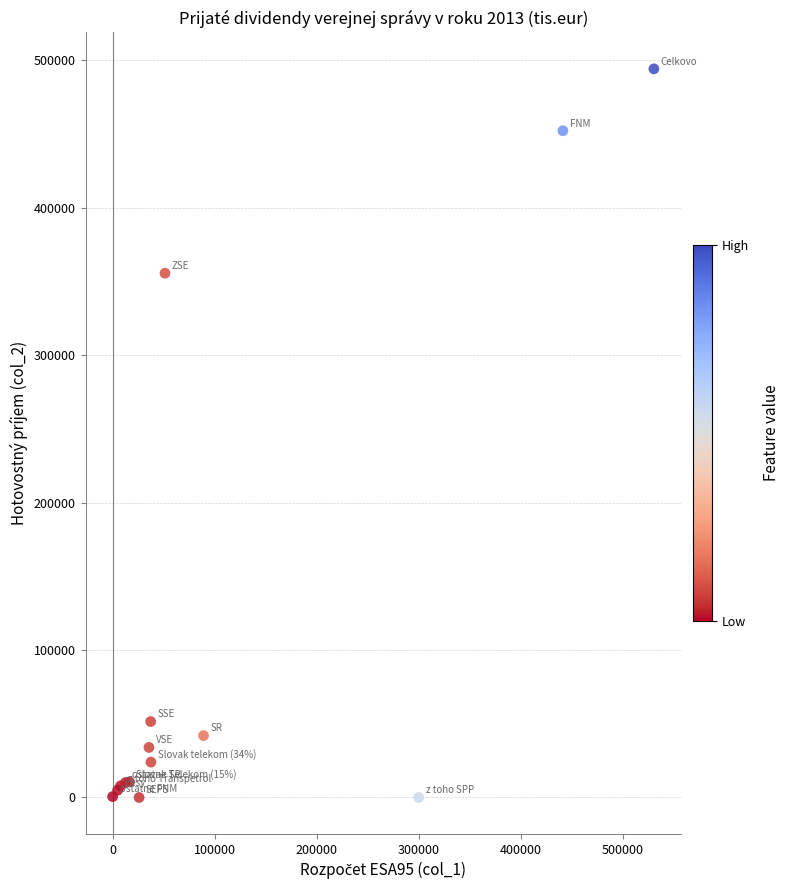

What Y value in the scatter plot is closest to 247129?

355629.3